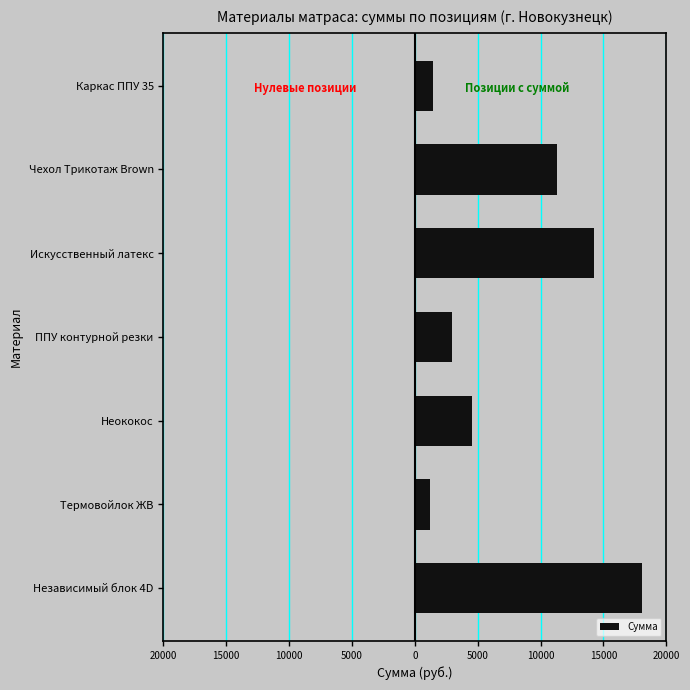

Are the bars horizontal?

Yes